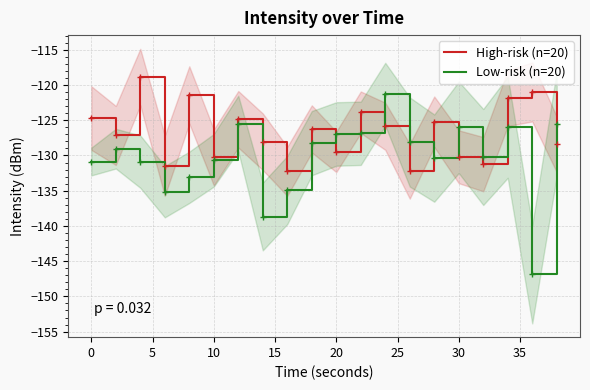

Is the value of High-risk (n=20) at 10 greater than the value of Low-risk (n=20) at 20?

No